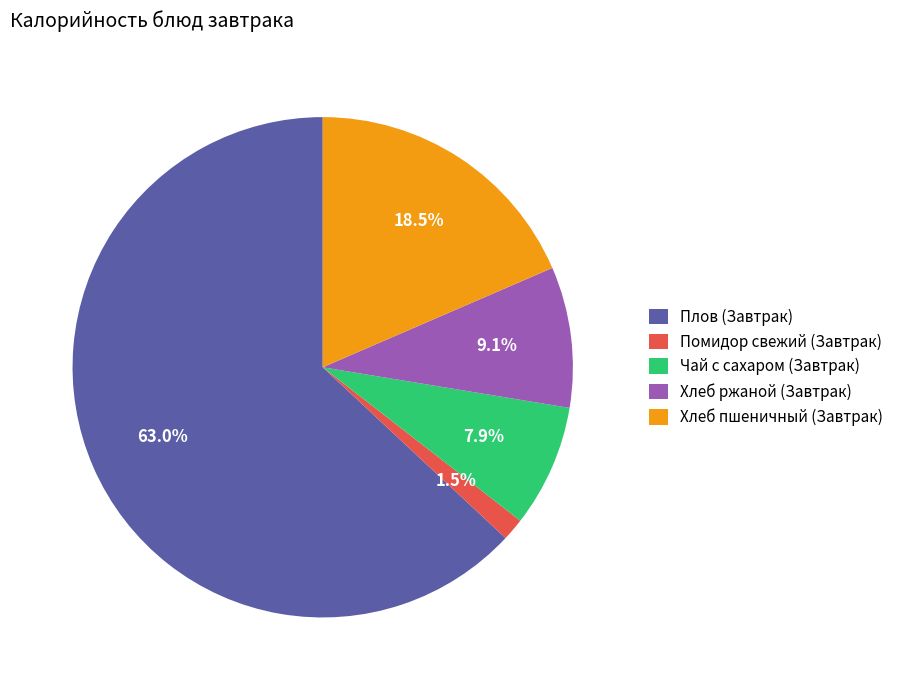

To the nearest percent, what is the combined percentage of Хлеб пшеничный (Завтрак) and Хлеб ржаной (Завтрак)?

28%